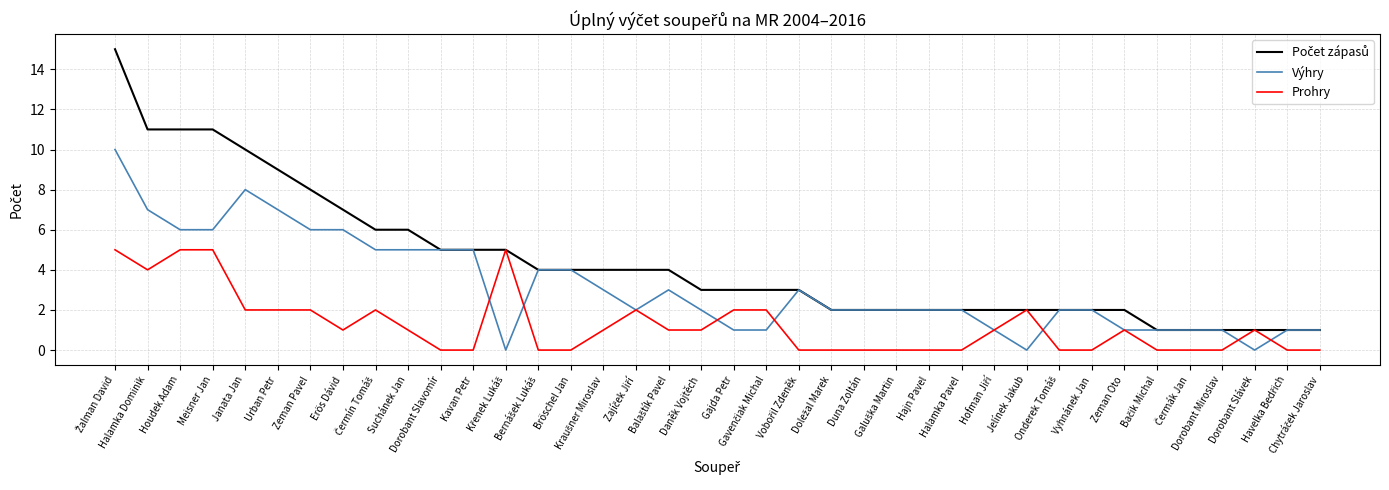

What is the maximum value for Výhry?

10